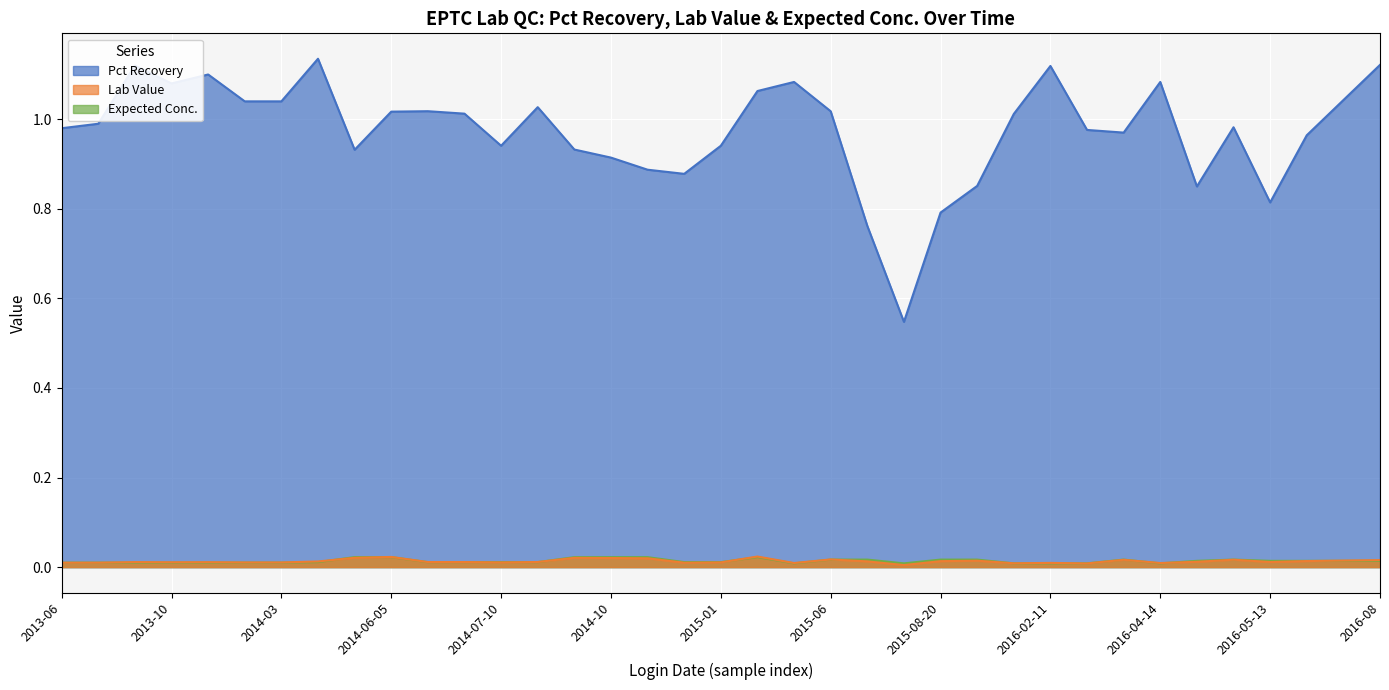

The value of Lab Value at 2016-02-11 is 0.0. True or false?

False